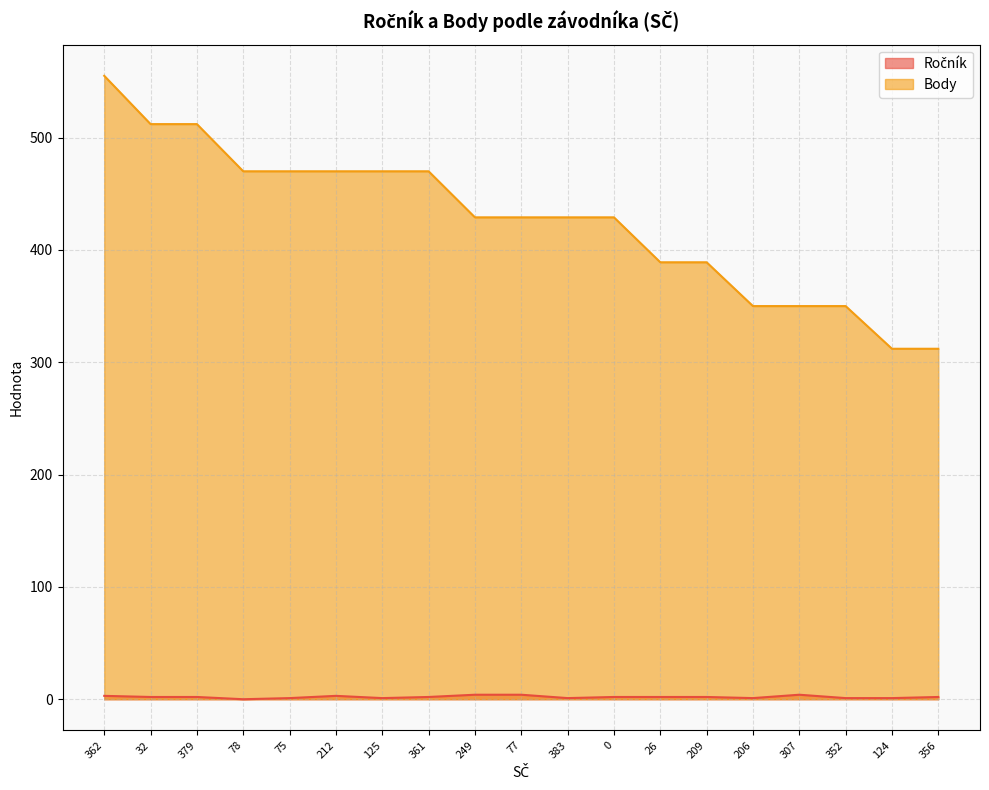

True or false: Ročník has a value of 0 at 206.

False